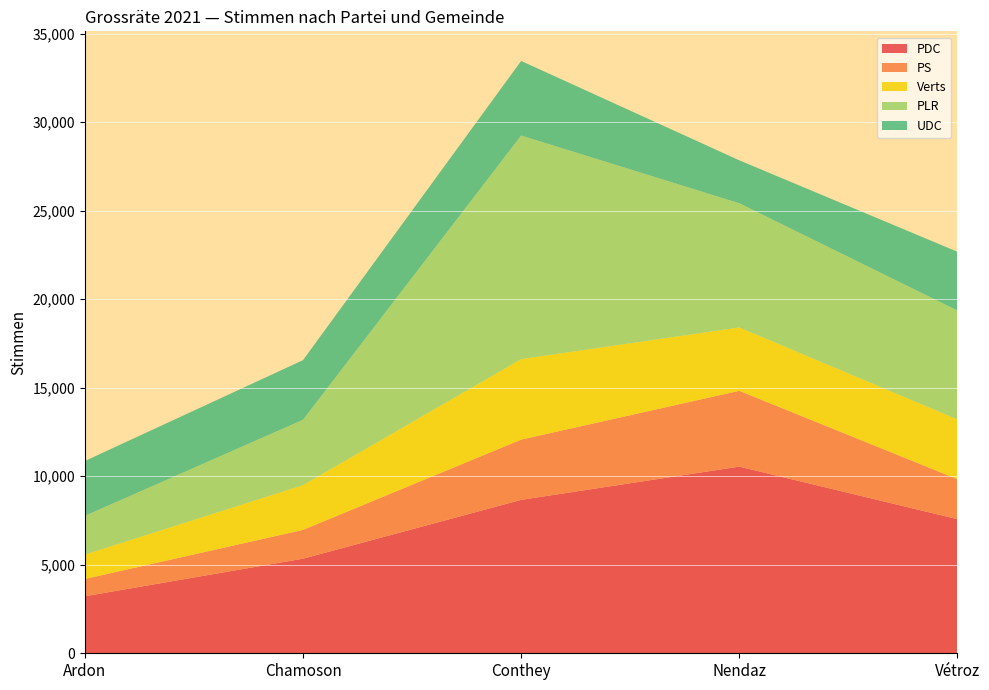

Reading left to right, list all the values displayed in this chart.

PDC: 3221	5343	8665	10543	7575
PS: 978	1627	3404	4282	2260
Verts: 1374	2524	4545	3579	3374
PLR: 2191	3695	12629	7014	6151
UDC: 3096	3367	4212	2425	3319